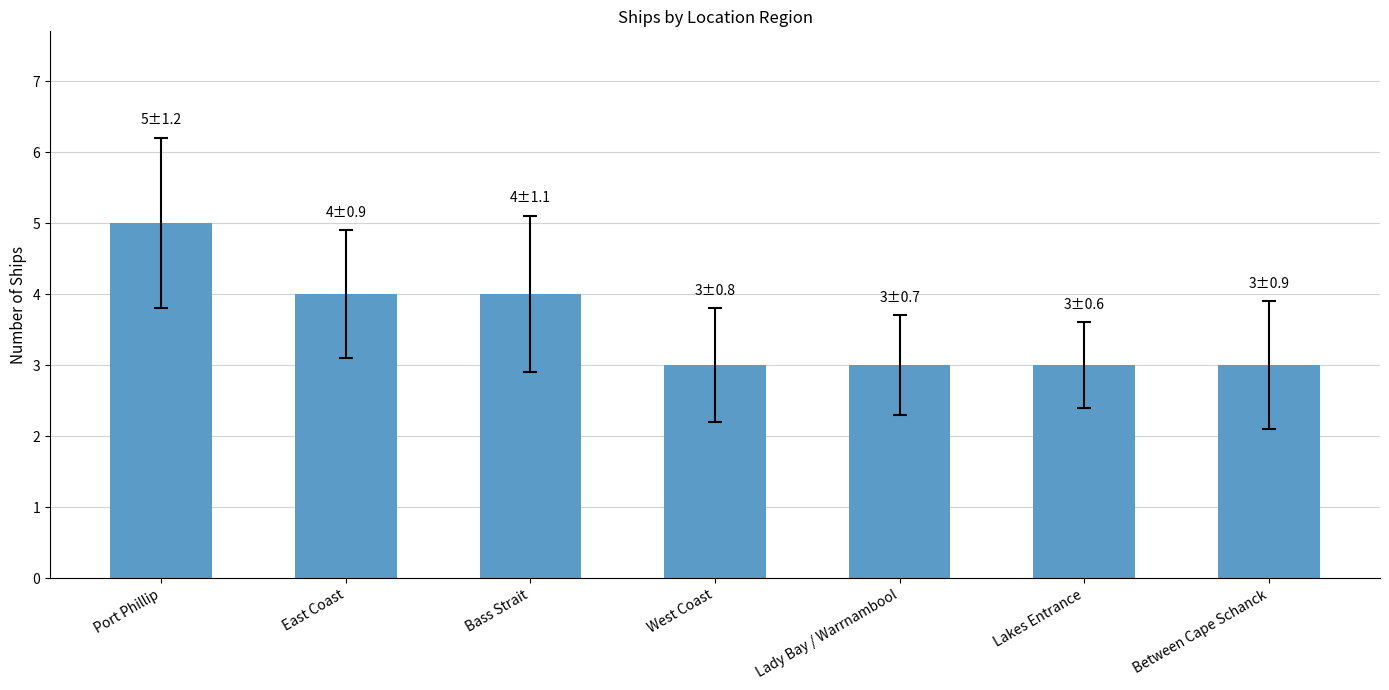

At which category does the chart reach its peak across all series?

Port Phillip